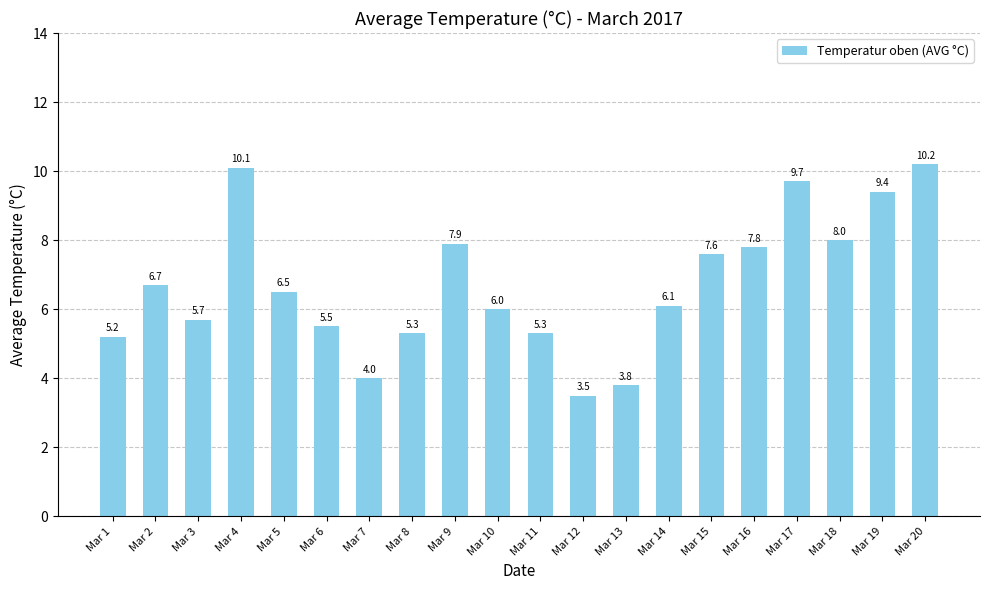

The chart shows a value of 7.8 at Mar 16. True or false?

True